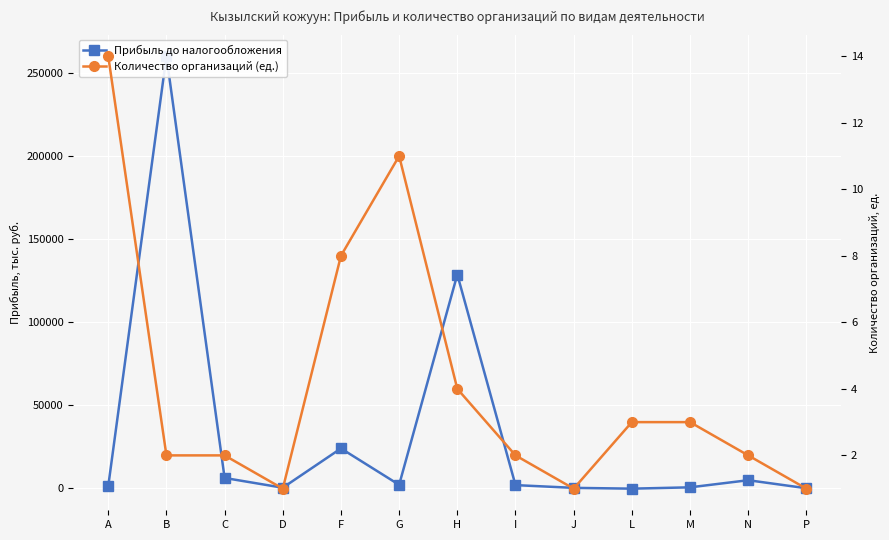

Which category has the highest value across all series?

B